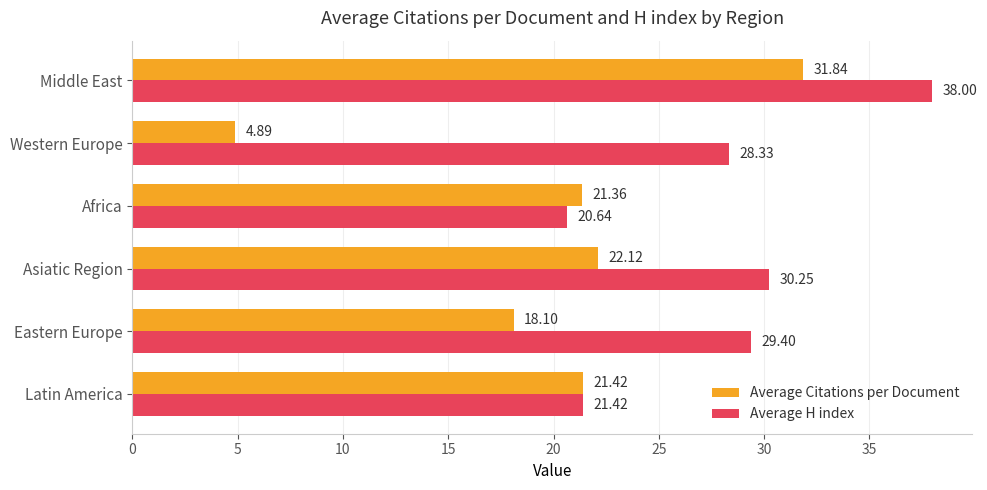

Where is Average H index nearest to the value 29?

Eastern Europe